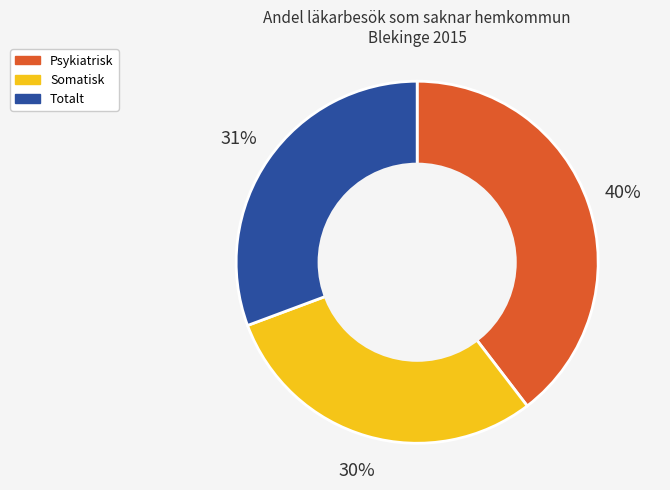

Rank the categories by value from highest to lowest.

Psykiatrisk, Totalt, Somatisk